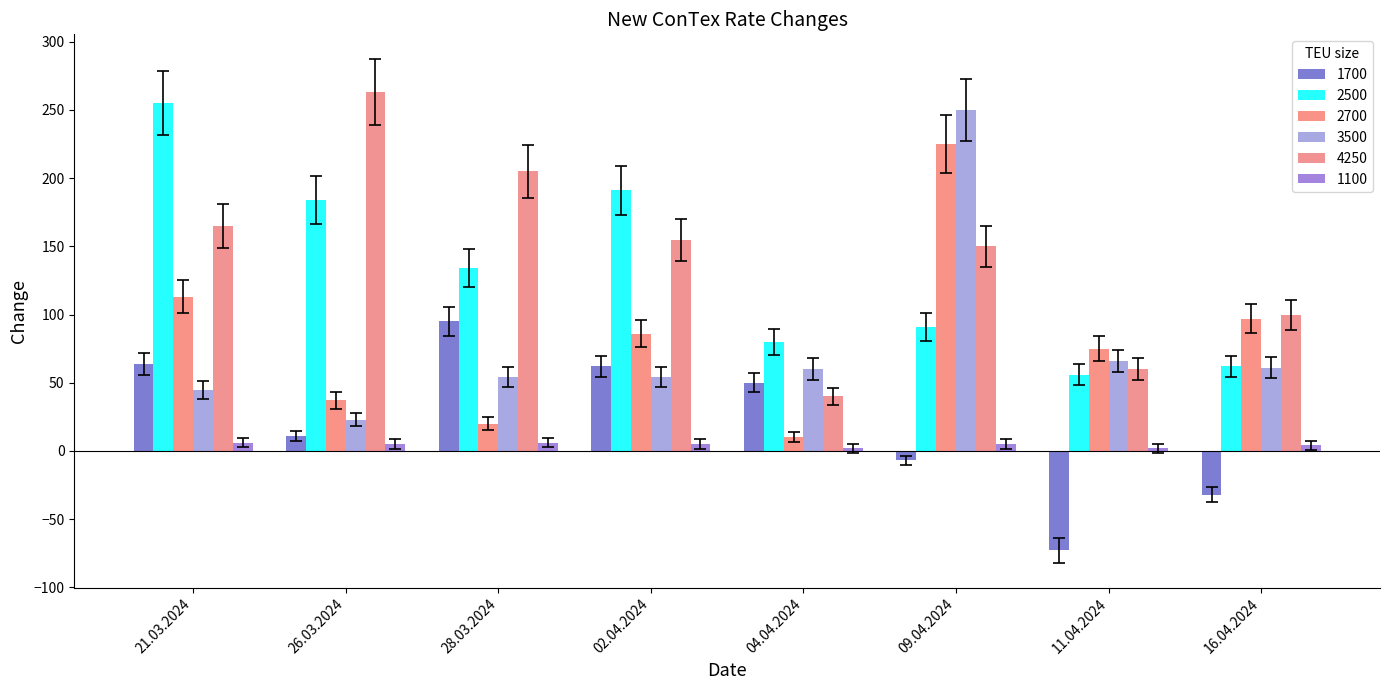

What are all the series names shown in the legend?

1700, 2500, 2700, 3500, 4250, 1100